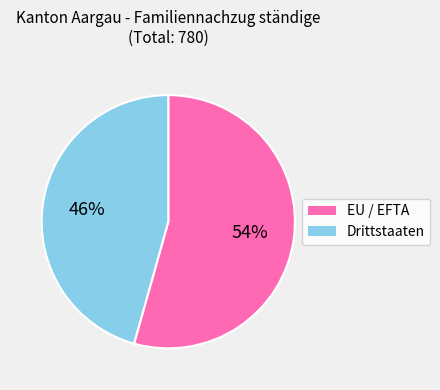

Which category has the biggest portion of the pie?

EU / EFTA